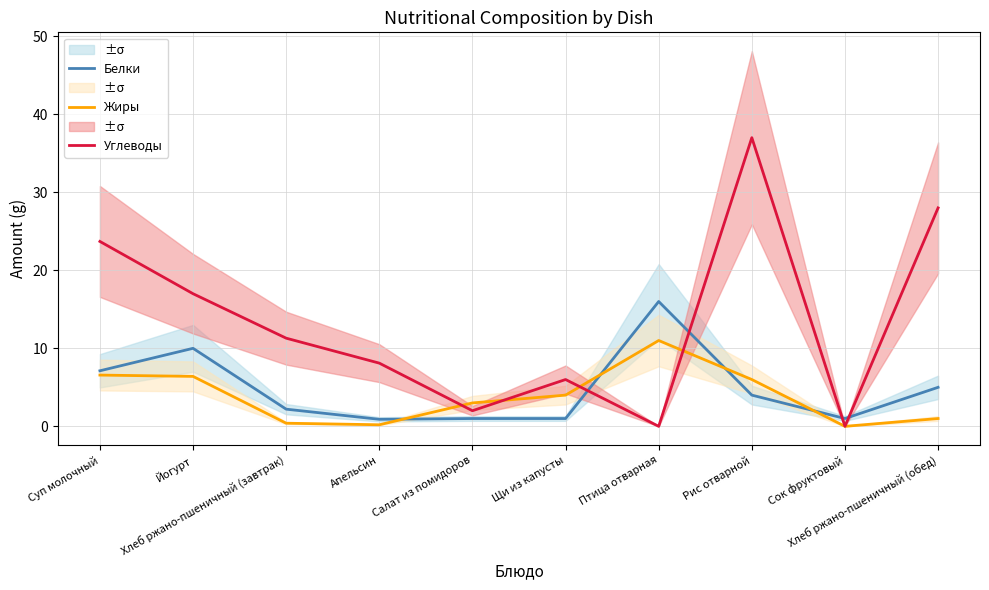

What is the label of the 2nd point from the left?

Йогурт